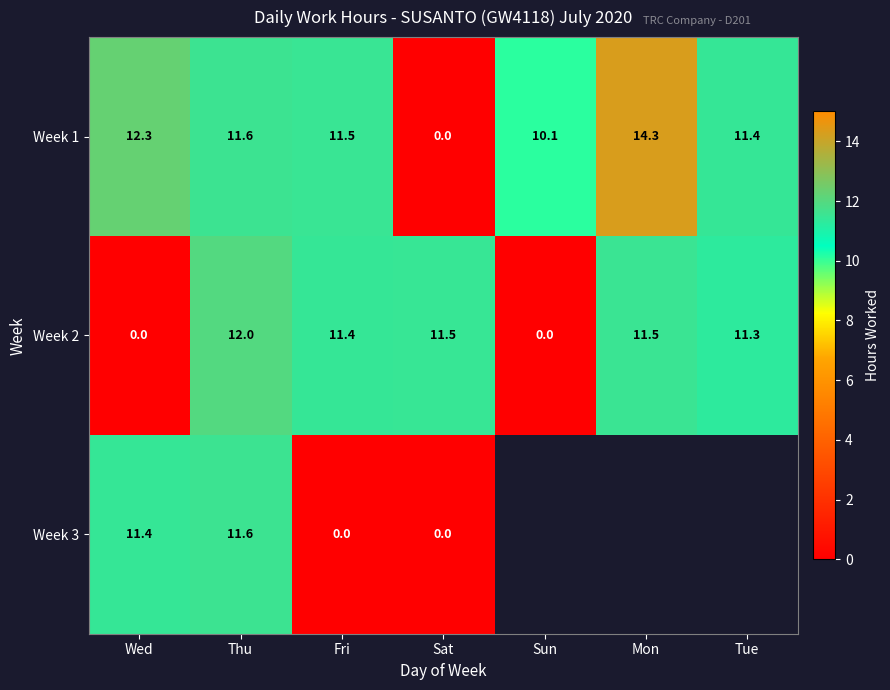

What is the sum of all Week 1 values?

71.2